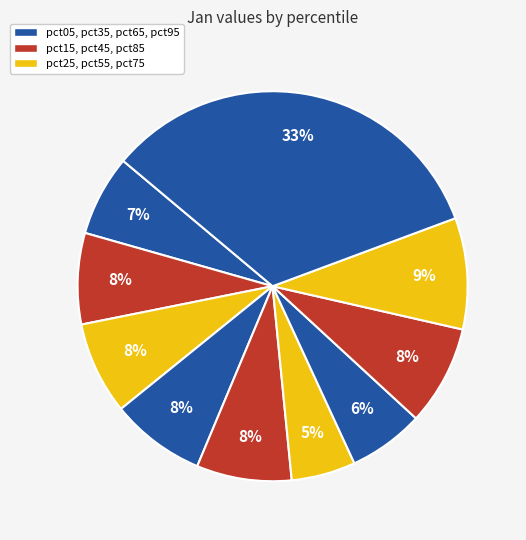

How many slices are in this pie chart?

10